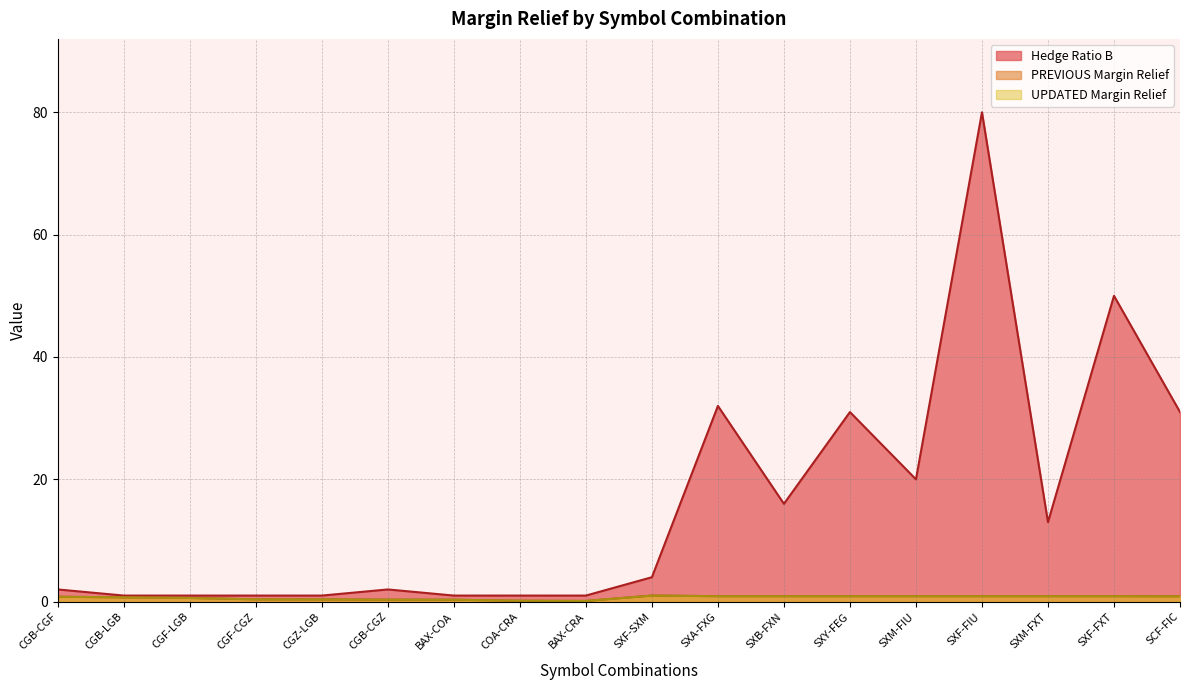

List the series in order of their peak value, highest first.

Hedge Ratio B, PREVIOUS Margin Relief, UPDATED Margin Relief